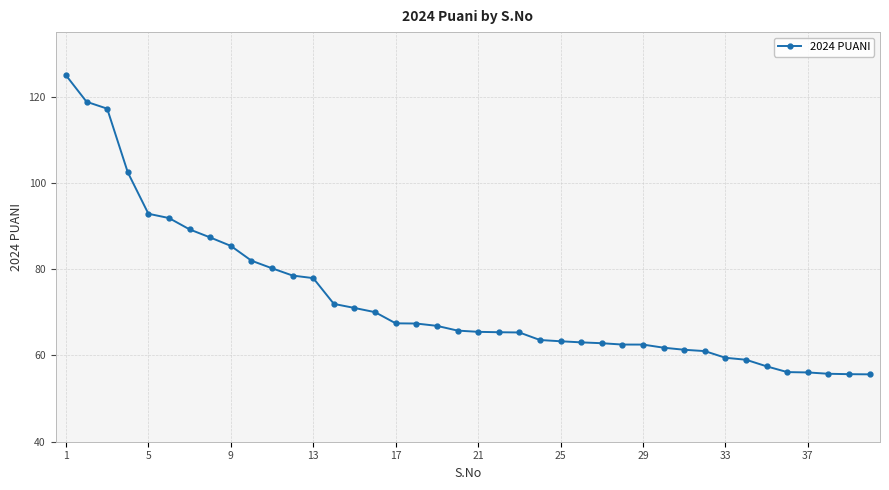

What is the difference between the maximum and minimum values?

69.4